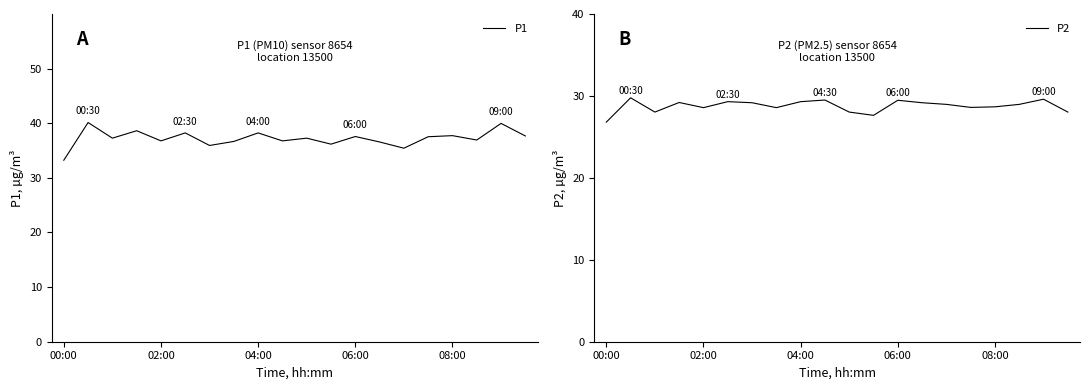

How many interior local peaks does the P2 series have?

6